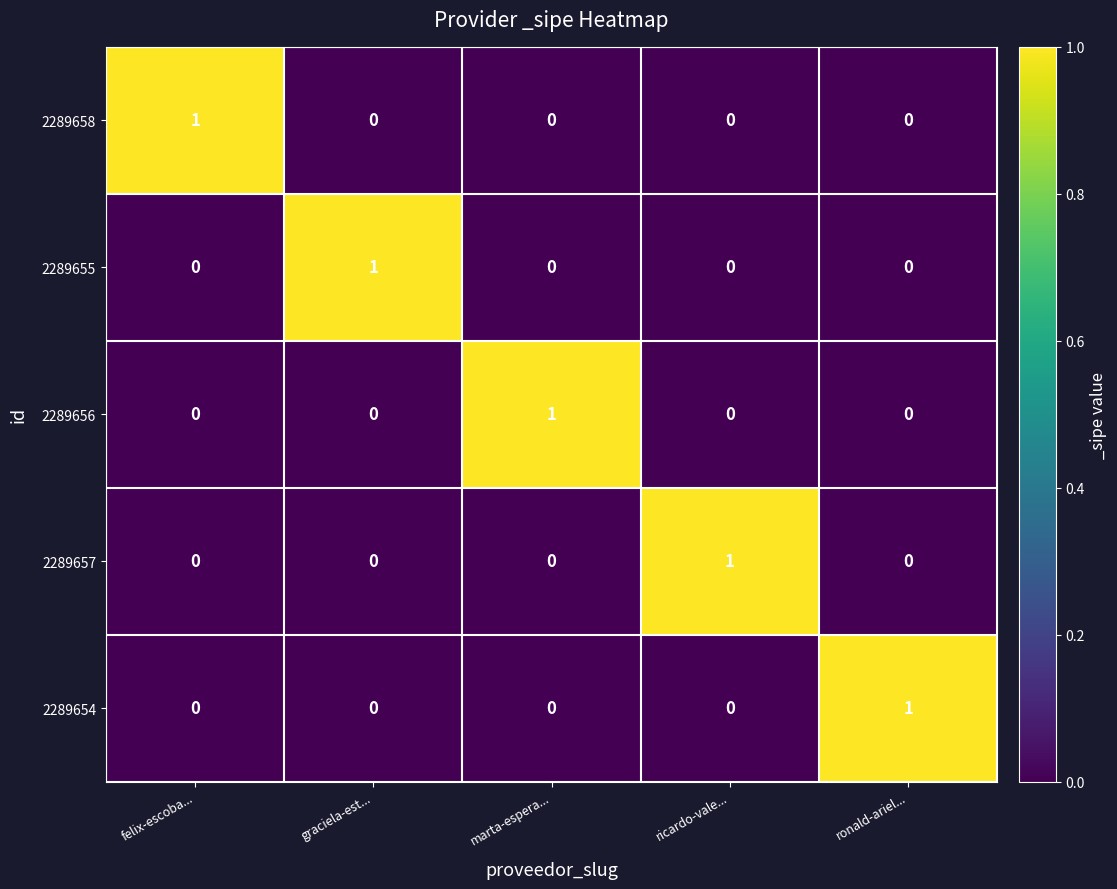

The 2289655 series shows 1 at graciela-est.... True or false?

True